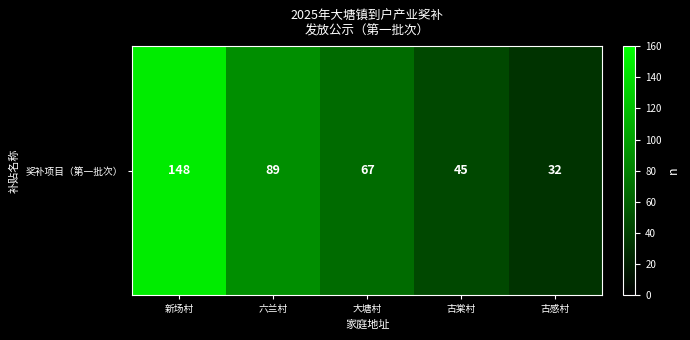

List the labels in order of value, largest first.

新场村, 六兰村, 大塘村, 古棠村, 古感村